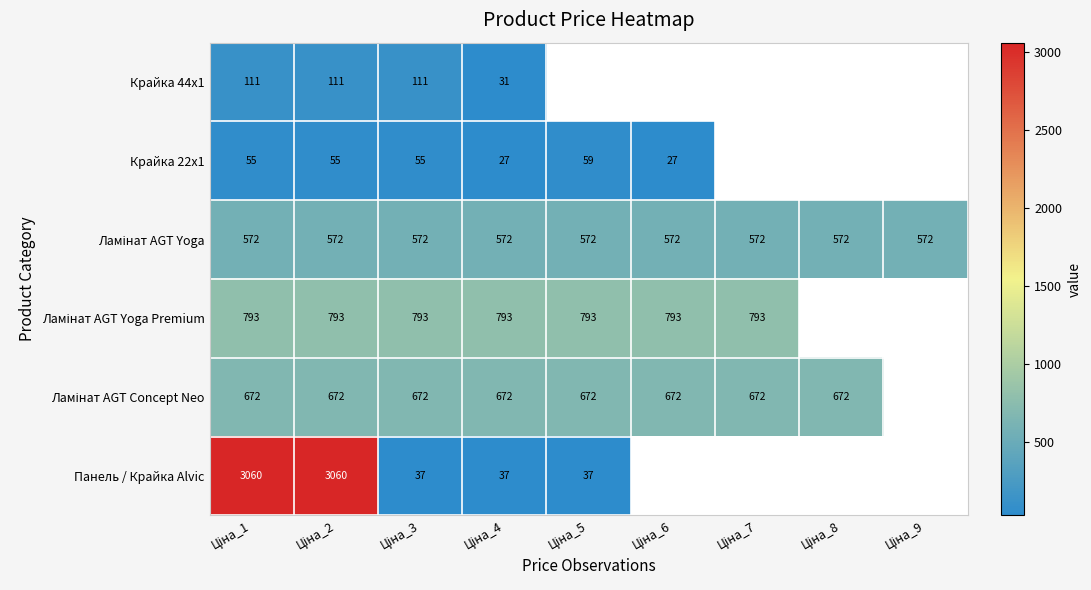

Which series has the largest range (max minus min)?

Панель / Крайка Alvic